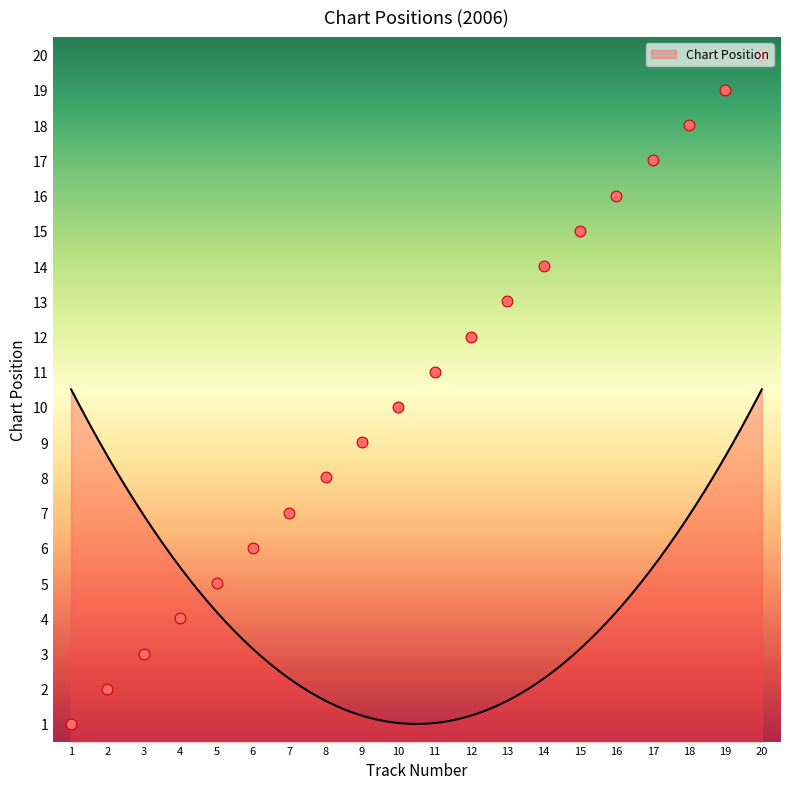

What is the ratio of the value at 12 to the value at 13?

0.9